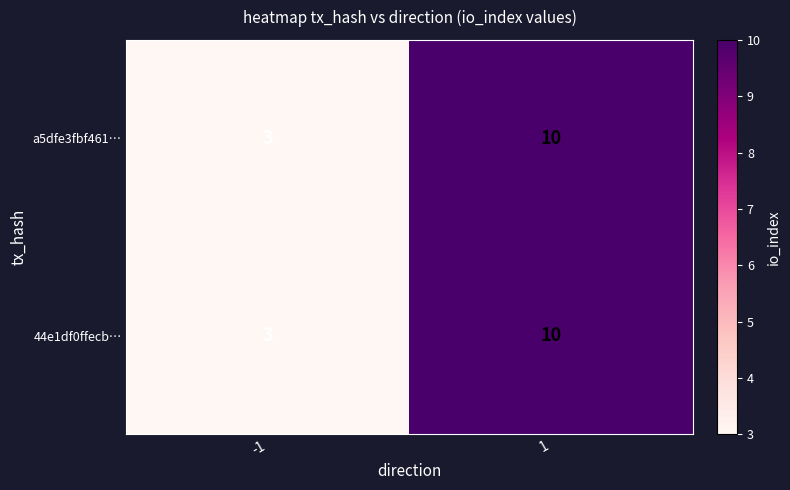

The 44e1df0ffecb… series shows 3 at -1. True or false?

True